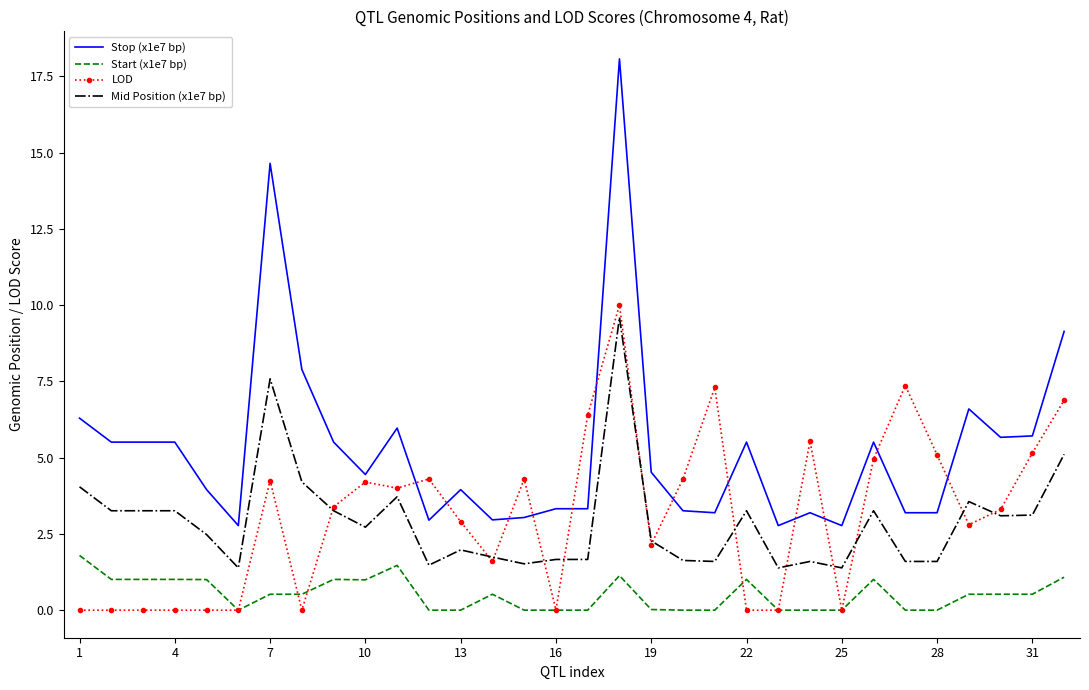

True or false: Mid Position (x1e7 bp) and Start (x1e7 bp) cross at least once.

False